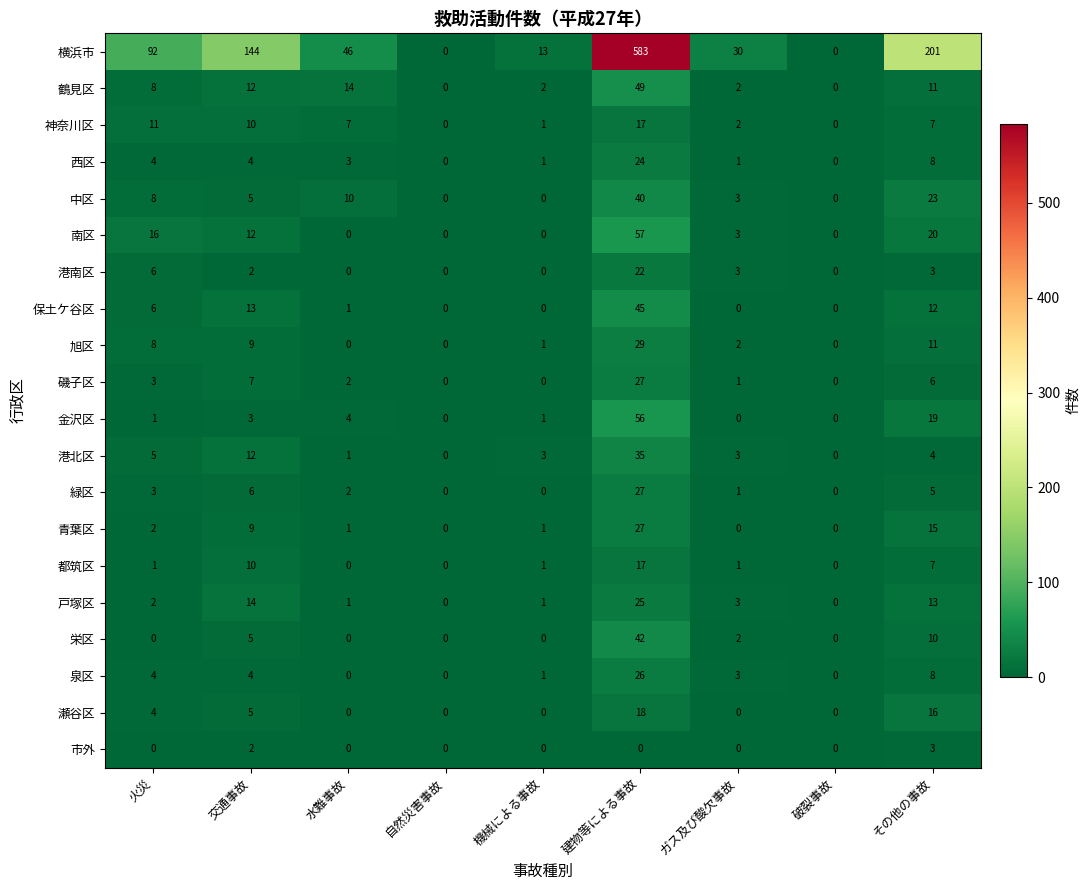

Is it true that 瀬谷区 equals 0 at ガス及び酸欠事故?

True